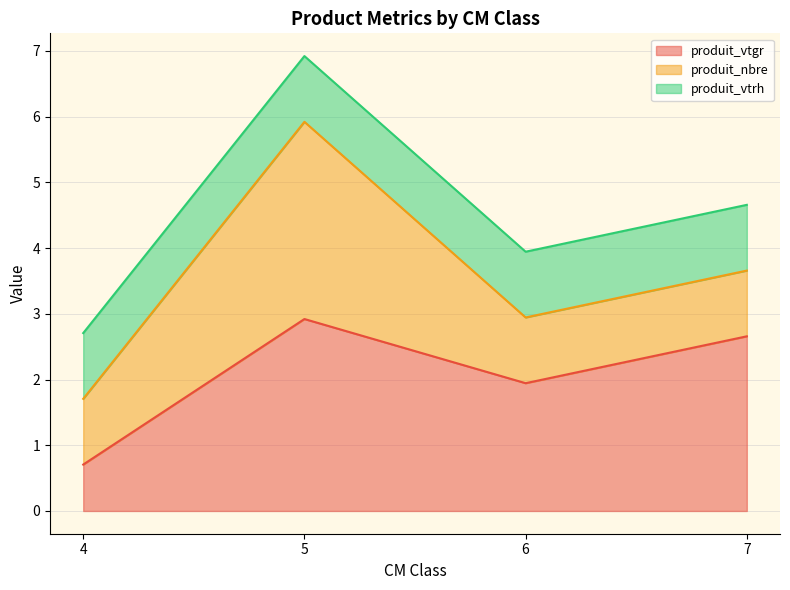

How many intersections are there between produit_vtgr and produit_nbre?

1